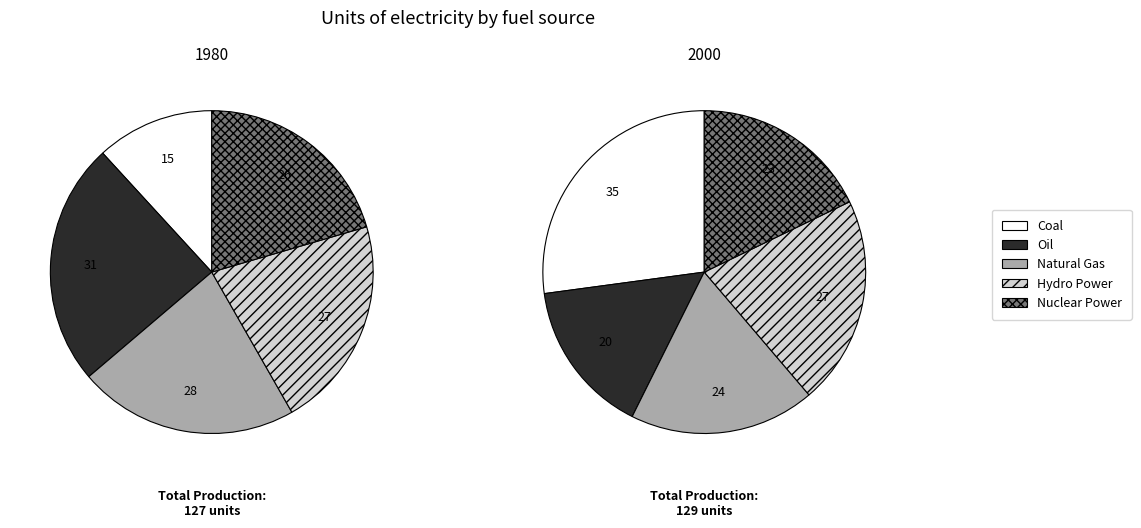

What percentage is NOT represented by 7?

84.4%